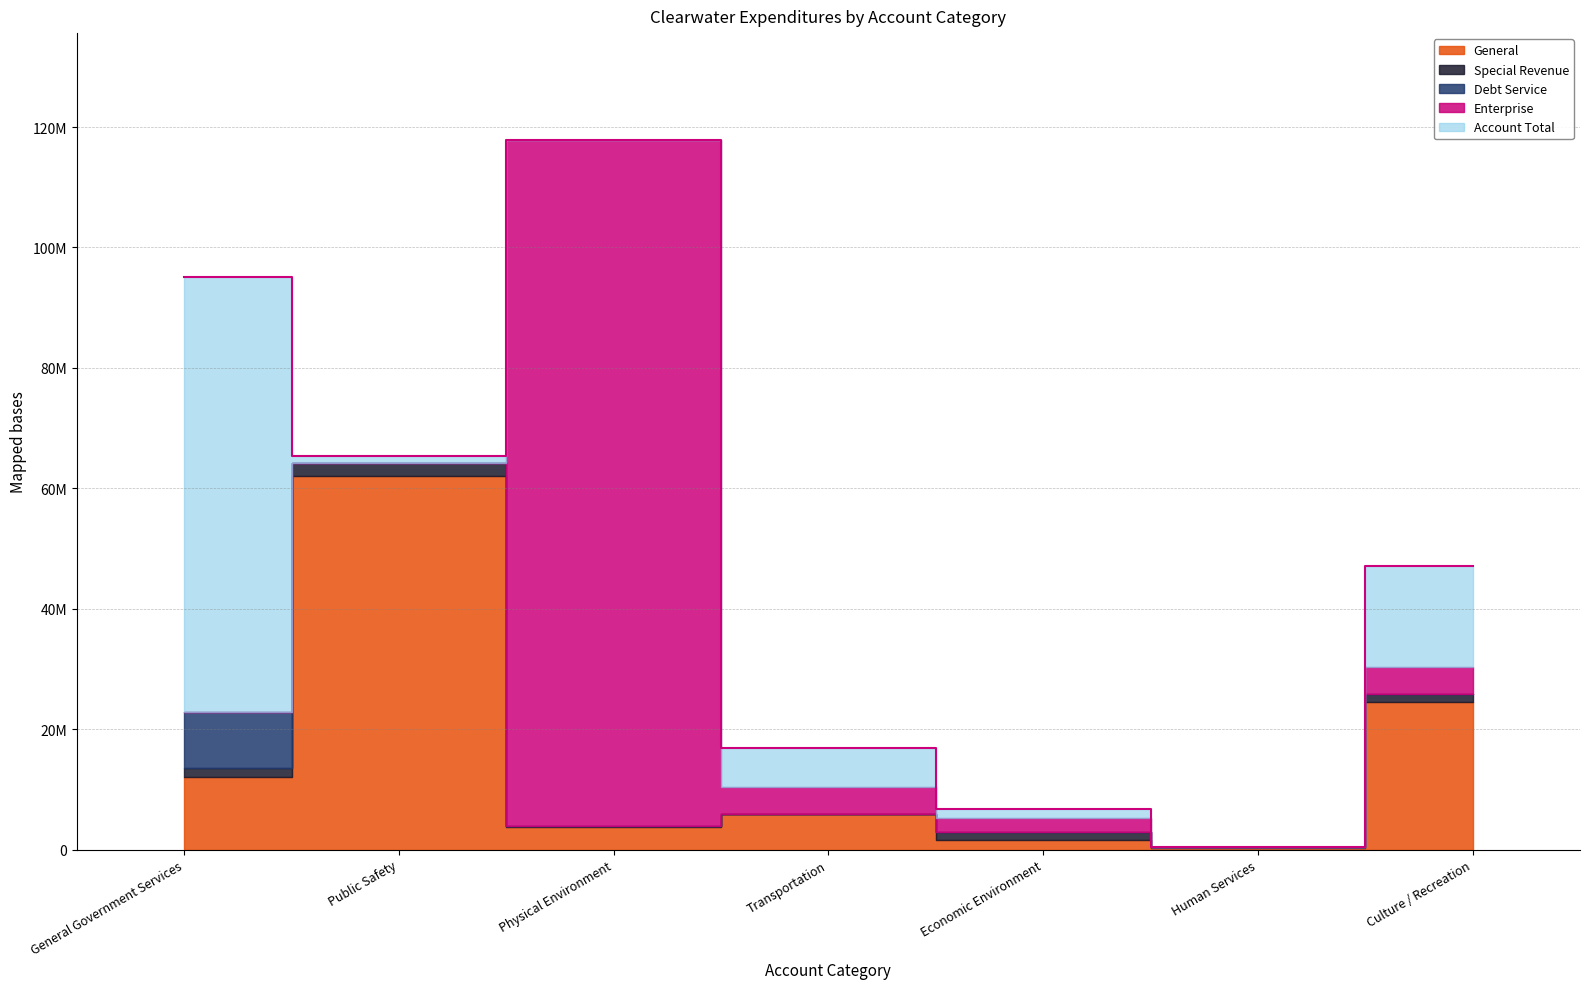

Which series has the largest range (max minus min)?

Account Total